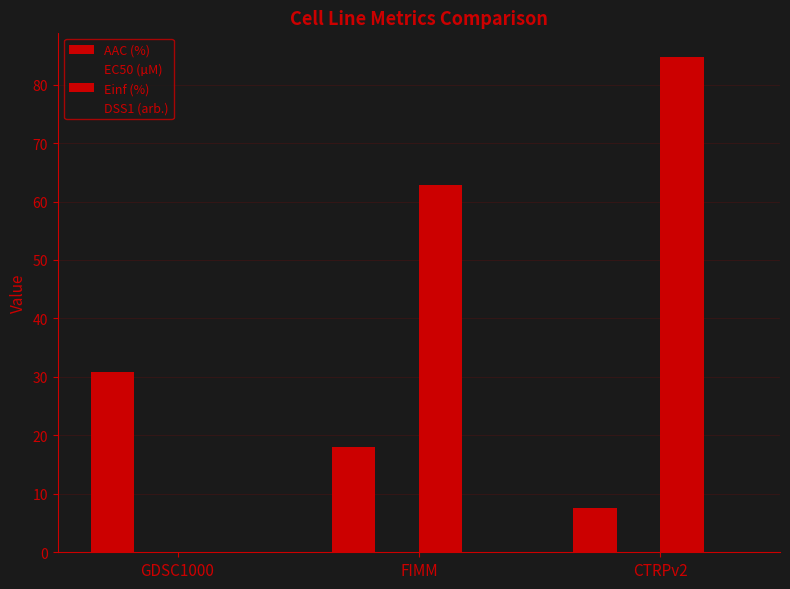

How many values in the Einf (%) series exceed 62?

2